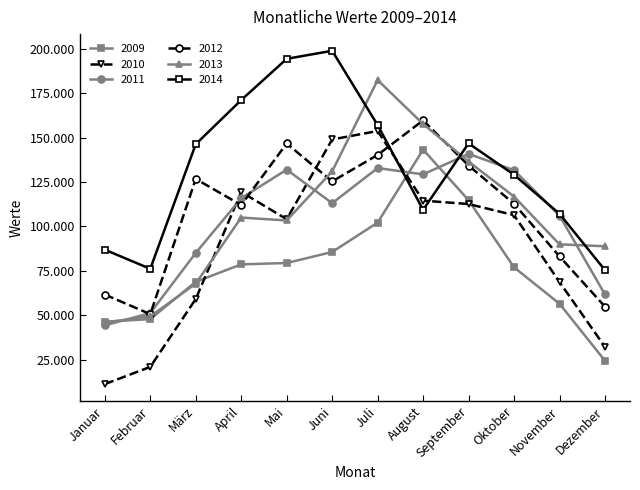

Reading left to right, list all the values displayed in this chart.

2009: Januar=46319	Februar=47764	März=68778	April=78619	Mai=79369	Juni=85576	Juli=102145	August=143238	September=114750	Oktober=76941	November=56433	Dezember=24321
2010: Januar=11163	Februar=20864	März=59095	April=119409	Mai=104024	Juni=148958	Juli=153733	August=114508	September=112595	Oktober=106332	November=68658	Dezember=32131
2011: Januar=44251	Februar=51170	März=85068	April=115822	Mai=131975	Juni=113077	Juli=132848	August=129302	September=140851	Oktober=131636	November=106110	Dezember=61646
2012: Januar=61602	Februar=50568	März=126723	April=112022	Mai=146698	Juni=125334	Juli=140243	August=159703	September=134260	Oktober=112726	November=83081	Dezember=54802
2013: Januar=45837	Februar=49308	März=67762	April=104973	Mai=103331	Juni=130982	Juli=182418	August=157671	September=136521	Oktober=116793	November=89898	Dezember=88805
2014: Januar=86858	Februar=76101	März=146292	April=171151	Mai=194385	Juni=198912	Juli=157057	August=109345	September=146760	Oktober=129077	November=107087	Dezember=75358